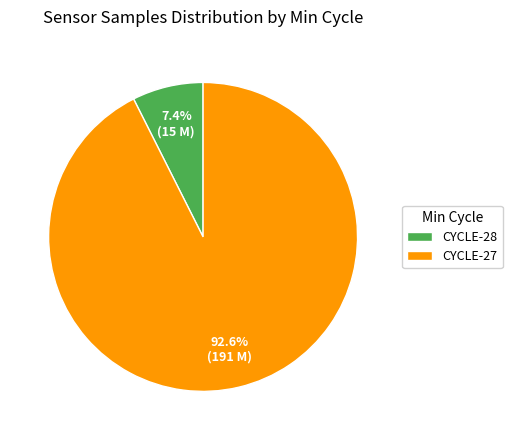

To the nearest percent, what is the average slice percentage?

50%